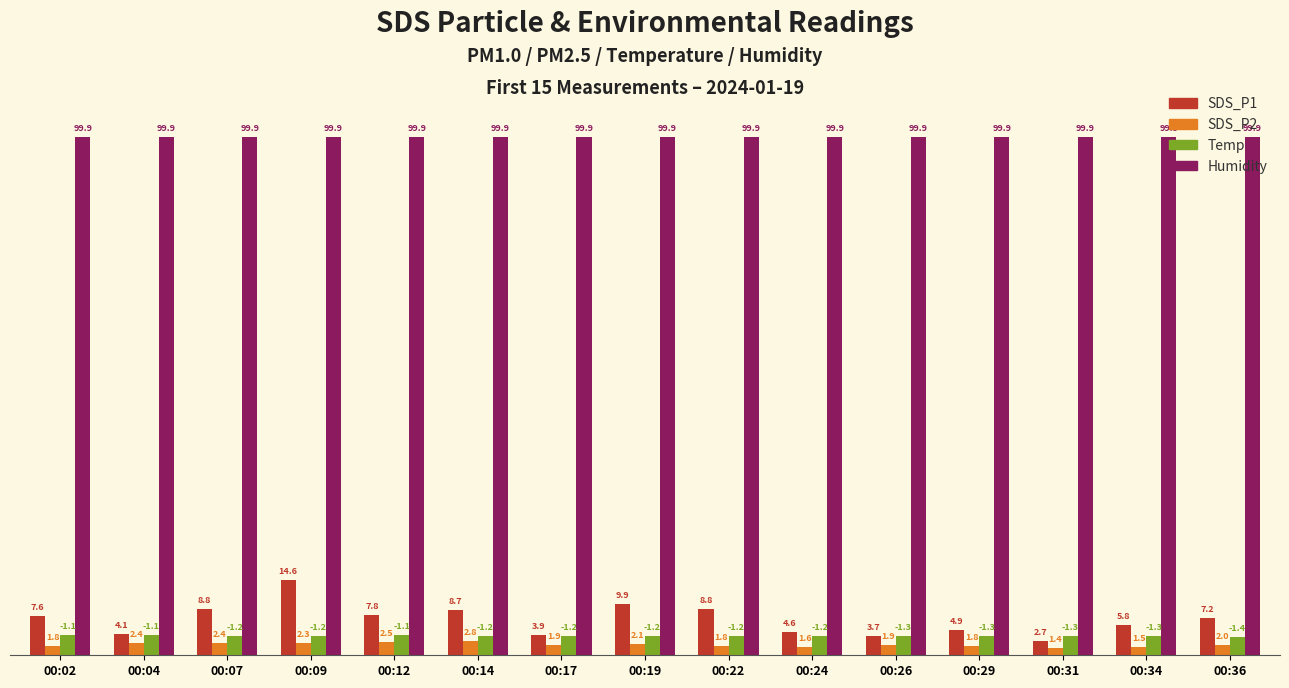

What is the value of the SDS_P2 bar at the 5th from the left?

2.5